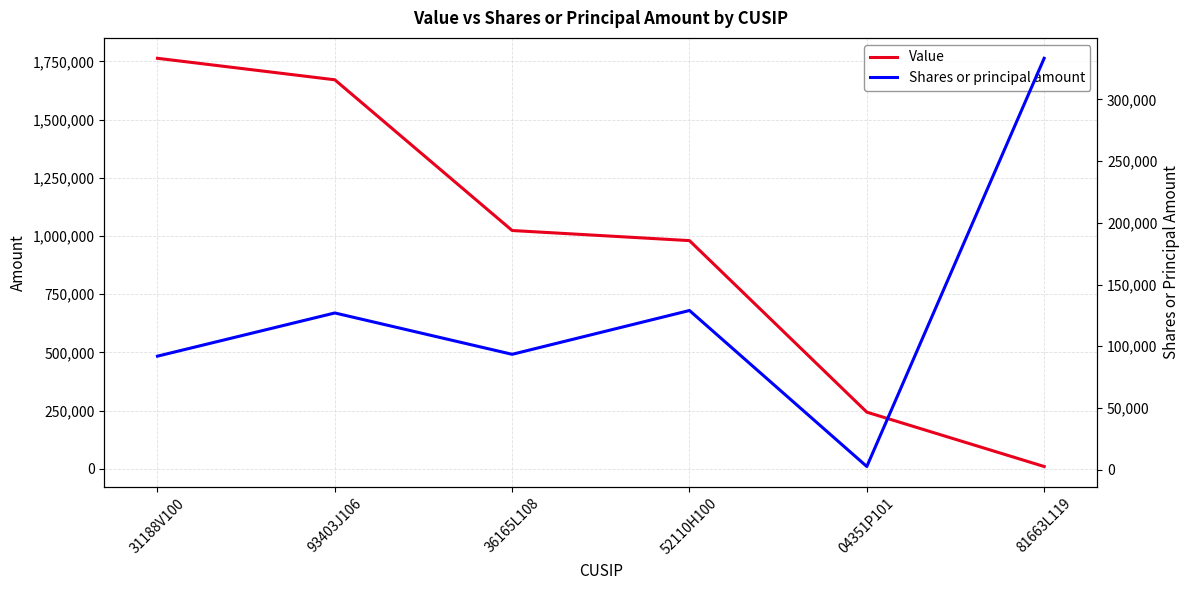

Which has a higher value, 81663L119 or 36165L108?

36165L108